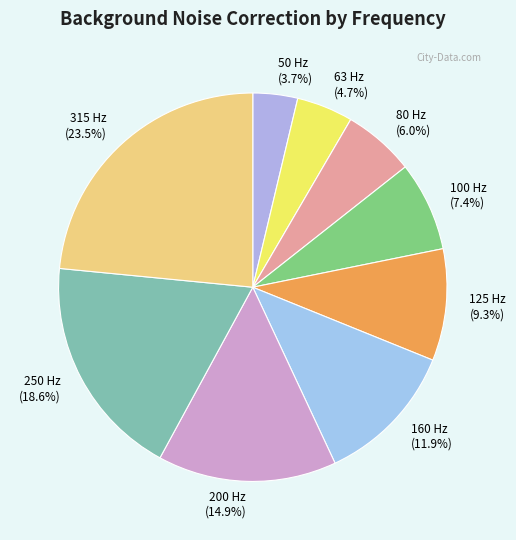

Is 50 Hz the majority of the pie?

No